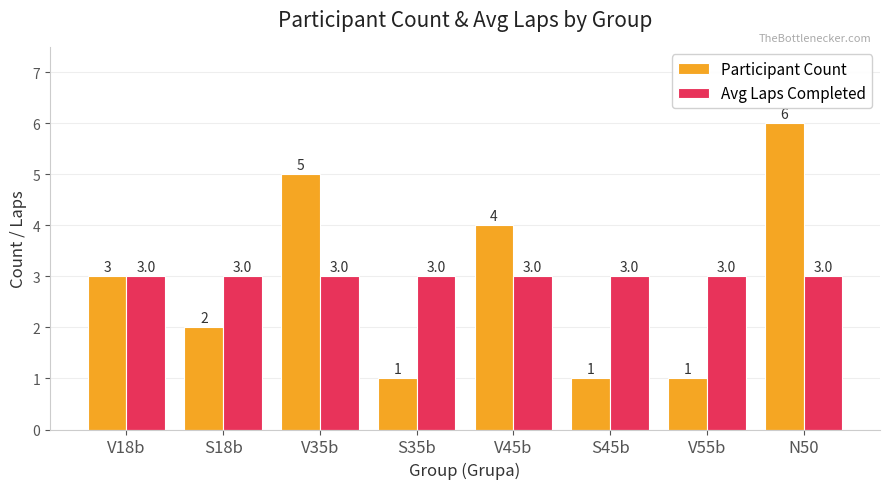

Reading right to left, extract all data points from this chart.

Participant Count: N50=6	V55b=1	S45b=1	V45b=4	S35b=1	V35b=5	S18b=2	V18b=3
Avg Laps Completed: N50=3	V55b=3	S45b=3	V45b=3	S35b=3	V35b=3	S18b=3	V18b=3